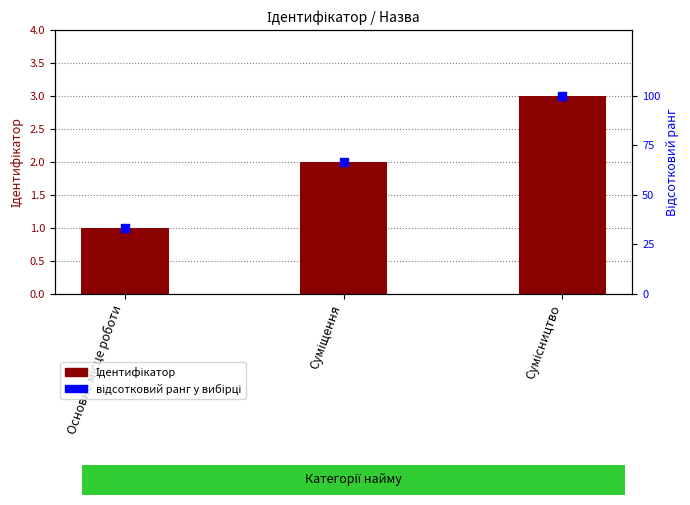

At how many categories does at least one series exceed 32?

3